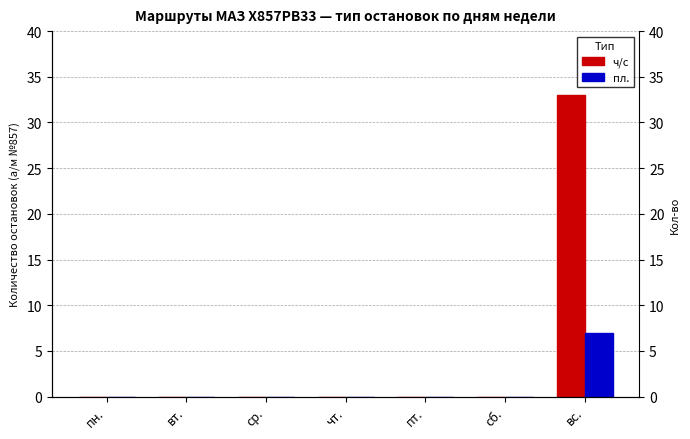

How many groups of bars are there?

7